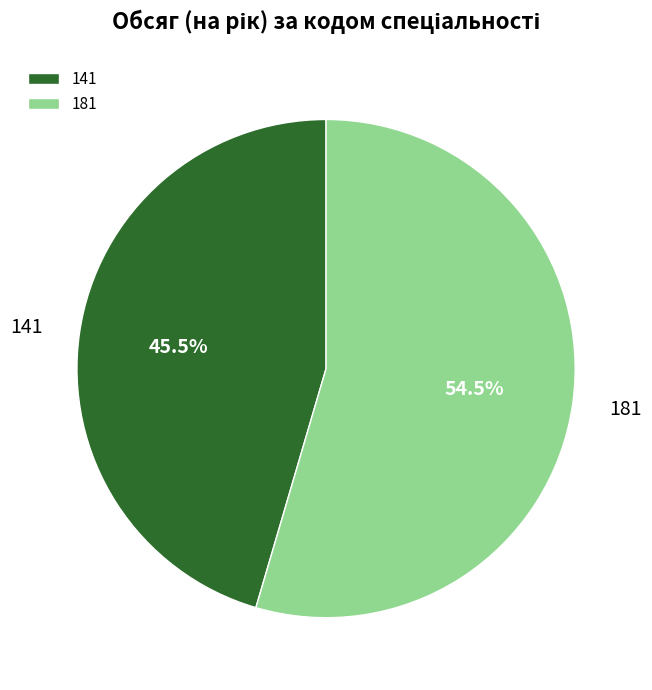

Is it true that 181 is 62% of the pie?

False